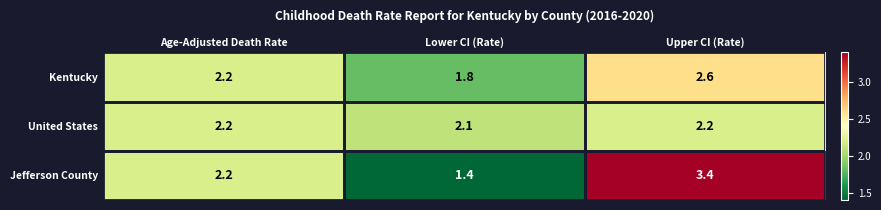

What is the sum of all Jefferson County values?

7.0